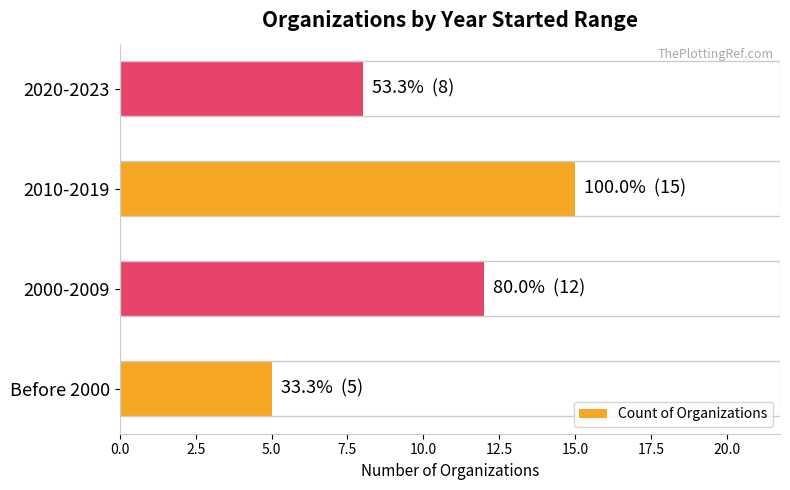

True or false: the data shows 19 at 2000-2009.

False